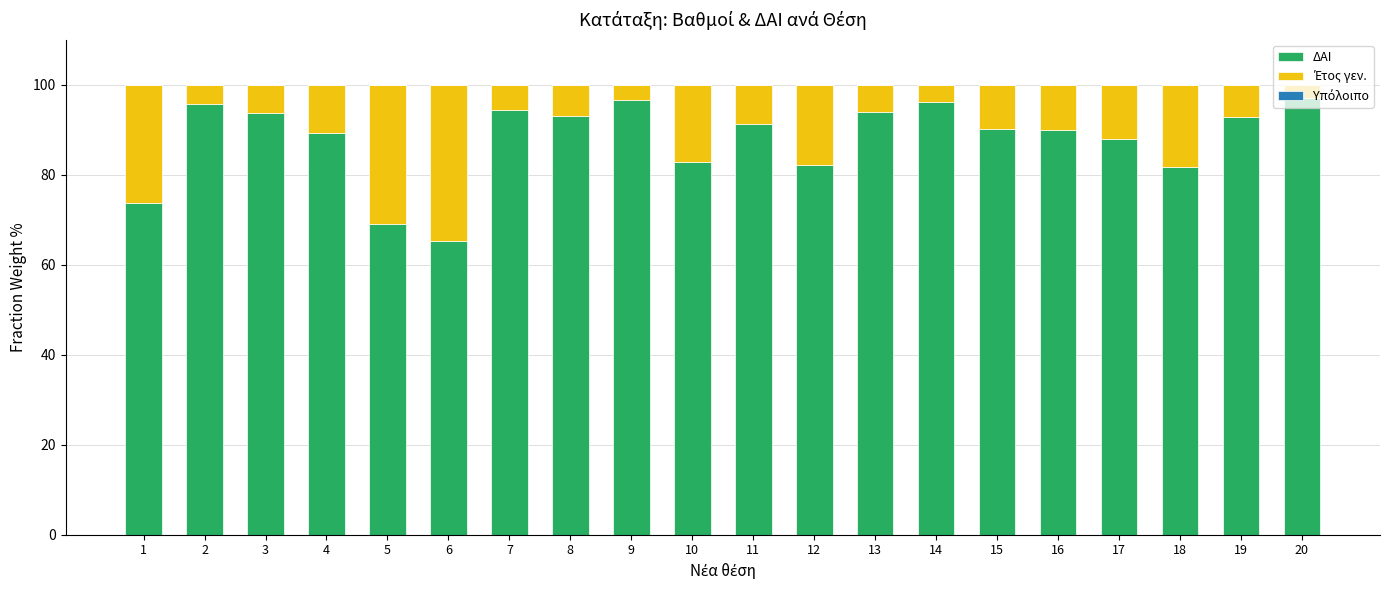

Are the bars horizontal?

No